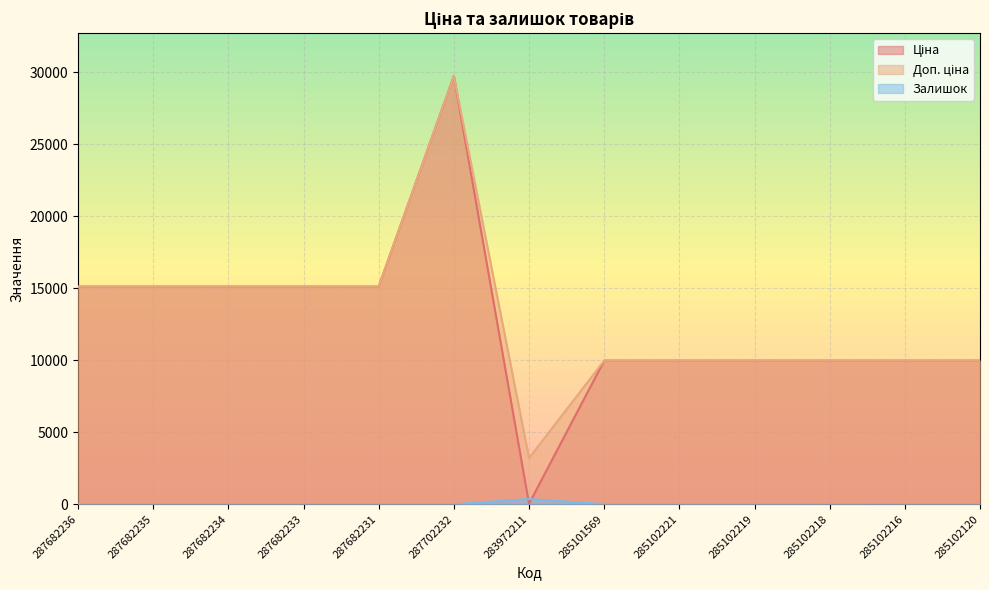

List the labels in order of Ціна value, smallest first.

283972211, 285101569, 285102221, 285102219, 285102218, 285102216, 285102120, 287682236, 287682235, 287682234, 287682233, 287682231, 287702232